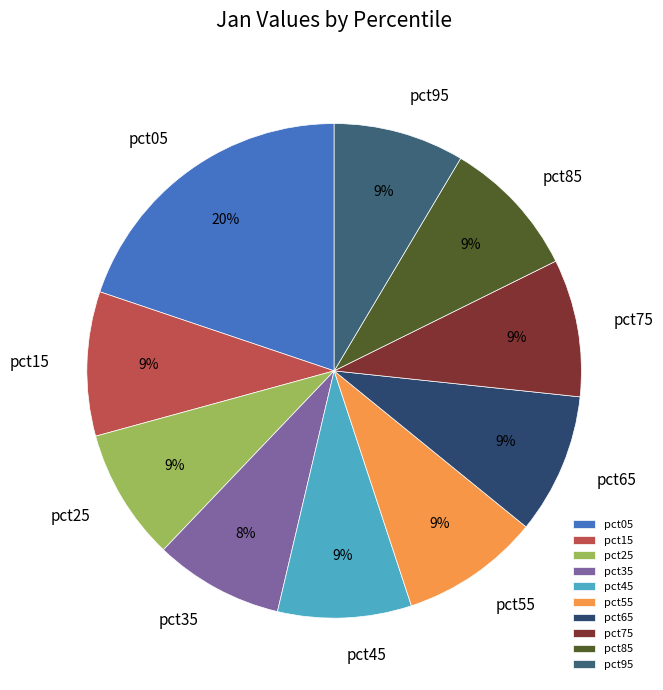

Which category has the biggest portion of the pie?

pct05